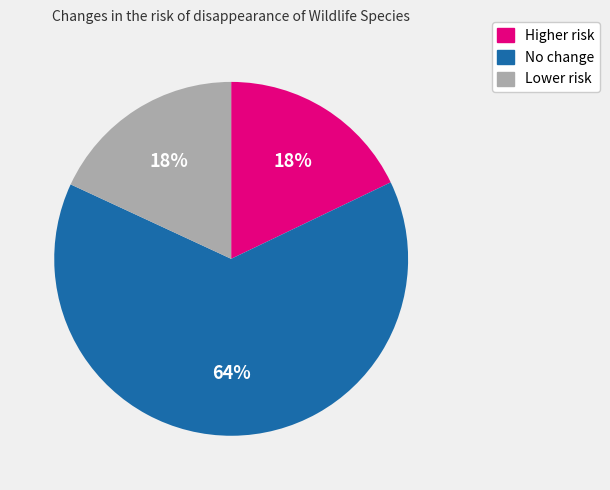

True or false: Lower risk accounts for 18% of the total.

True